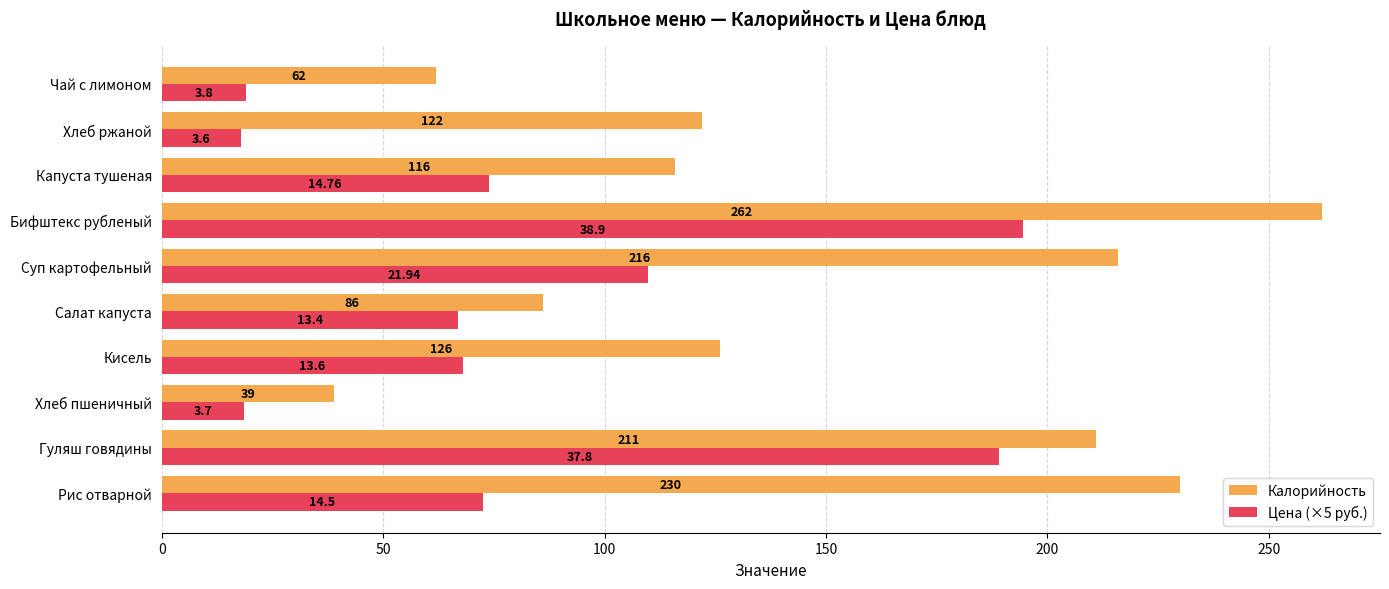

At Капуста тушеная, list the series in order from largest to smallest.

Калорийность, Цена (×5 руб.)